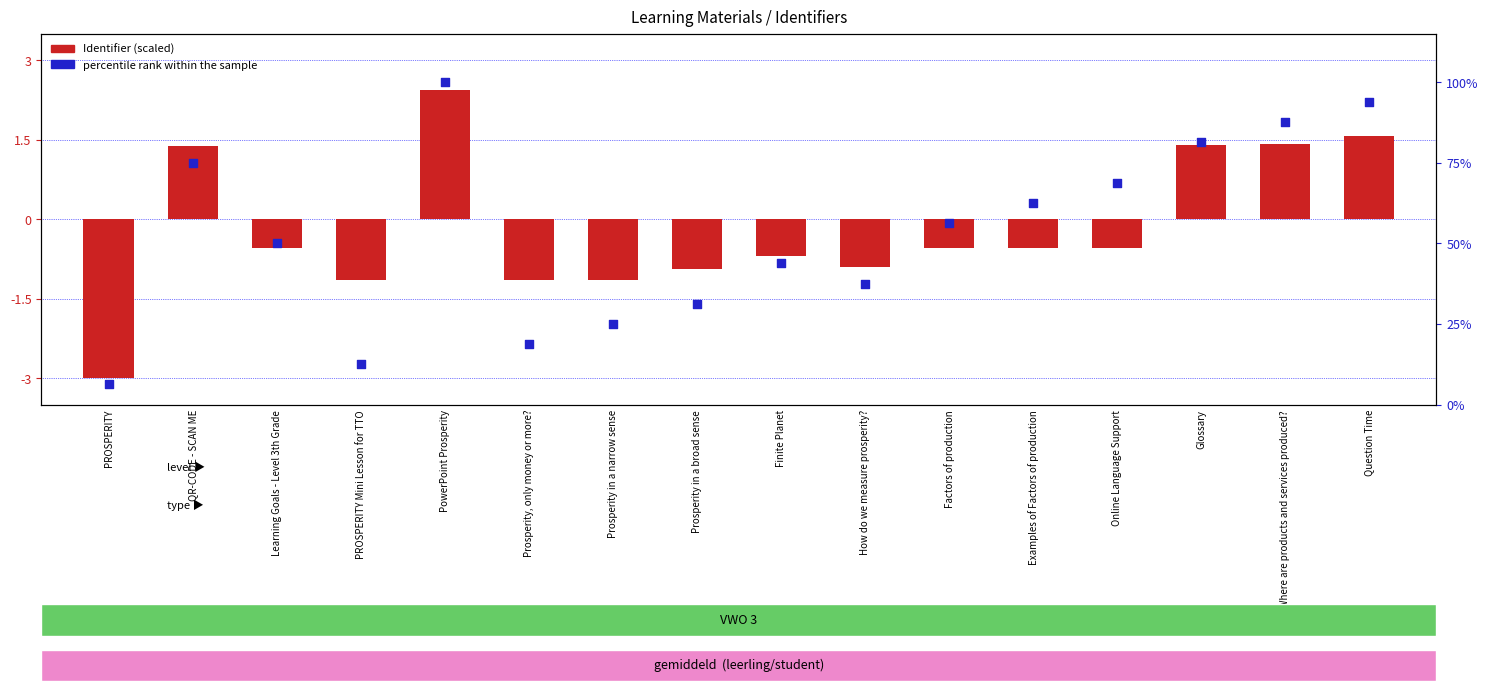

Which series reaches the minimum Y coordinate?

Identifier (scaled)